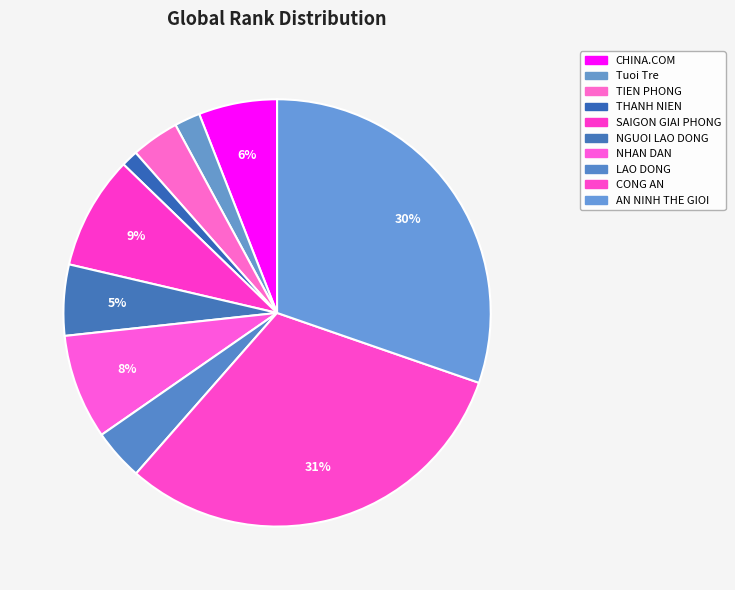

Rank the categories by value from highest to lowest.

CONG AN, AN NINH THE GIOI, SAIGON GIAI PHONG, NHAN DAN, CHINA.COM, NGUOI LAO DONG, LAO DONG, TIEN PHONG, Tuoi Tre, THANH NIEN